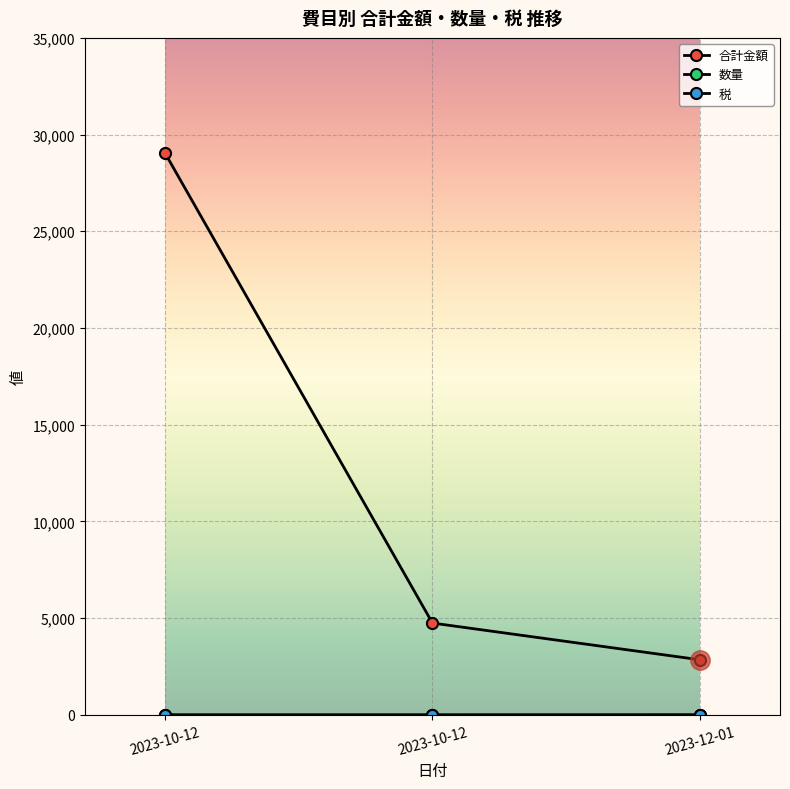

Reading left to right, list all the values displayed in this chart.

合計金額: 29036	4740	2842
数量: 1	1	3
税: 5	5	5